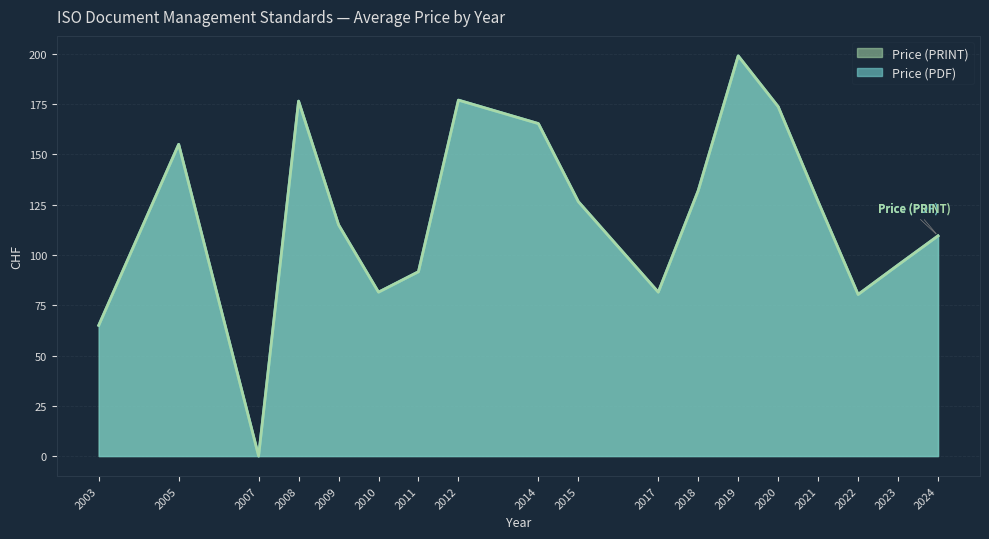

How many interior local valleys does the Price (PDF) series have?

4